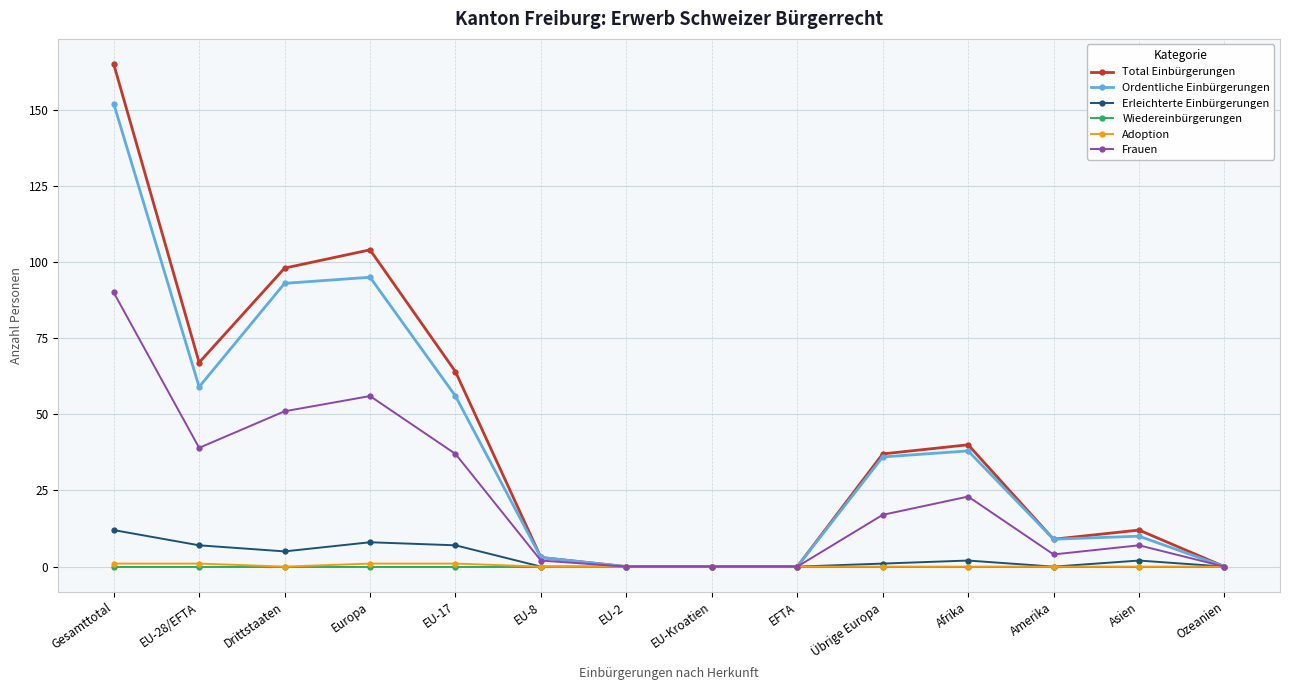

Does the chart have visible grid lines?

Yes